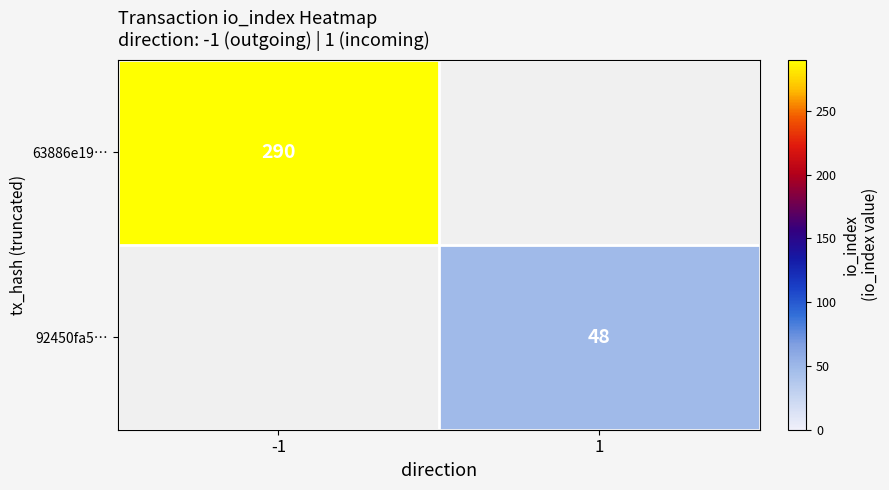

How many distinct data groups are displayed?

2